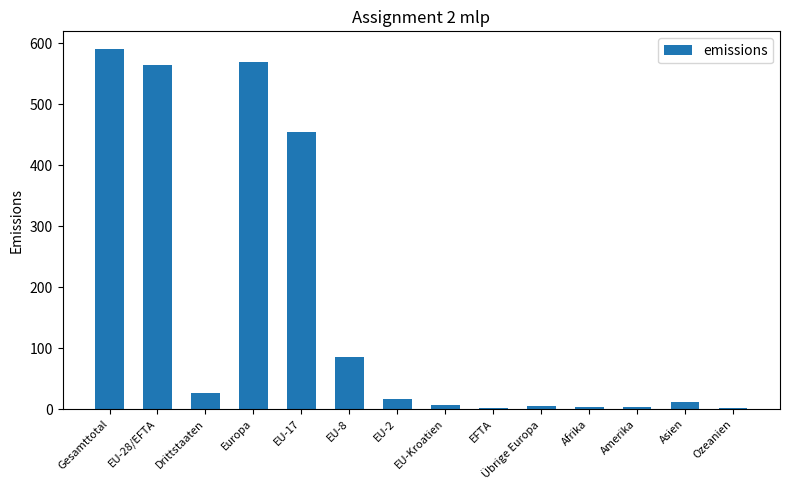

Which label corresponds to the largest value in the chart?

Gesamttotal